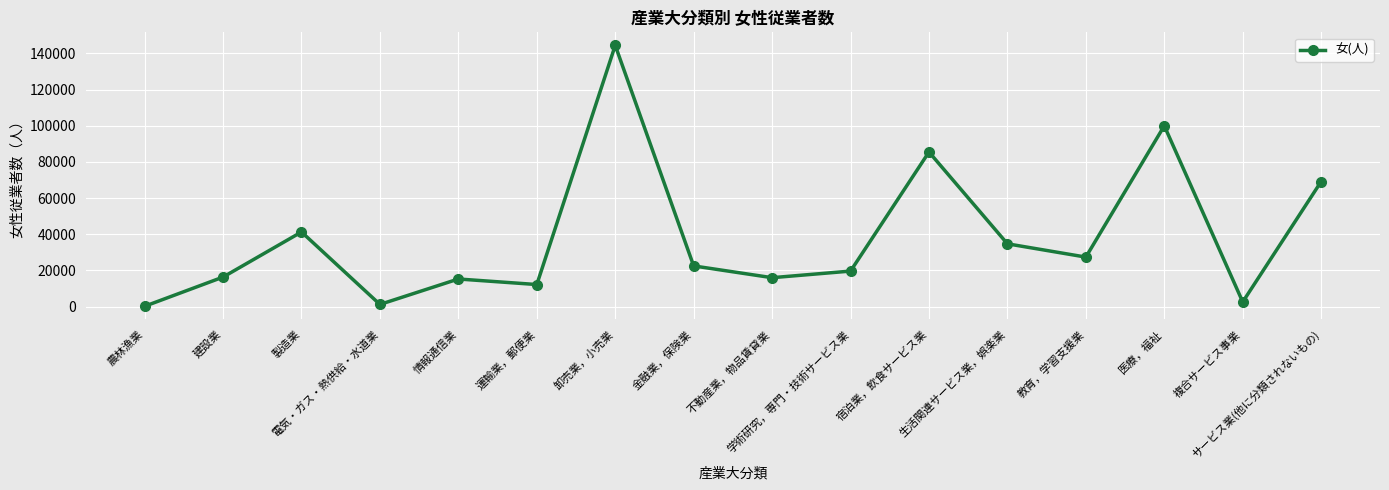

Approximately how many times larger is the value at サービス業(他に分類されないもの) compared to 農林漁業?

516.1